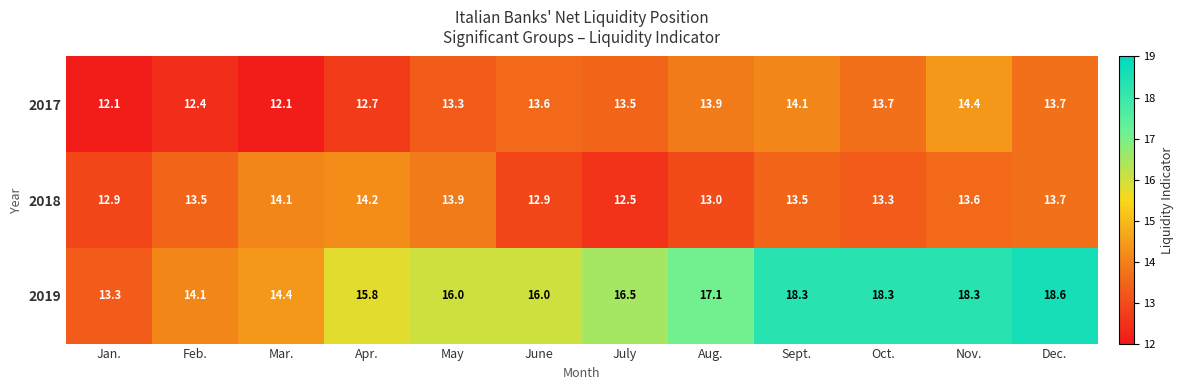

Which series has the largest total across all categories?

2019